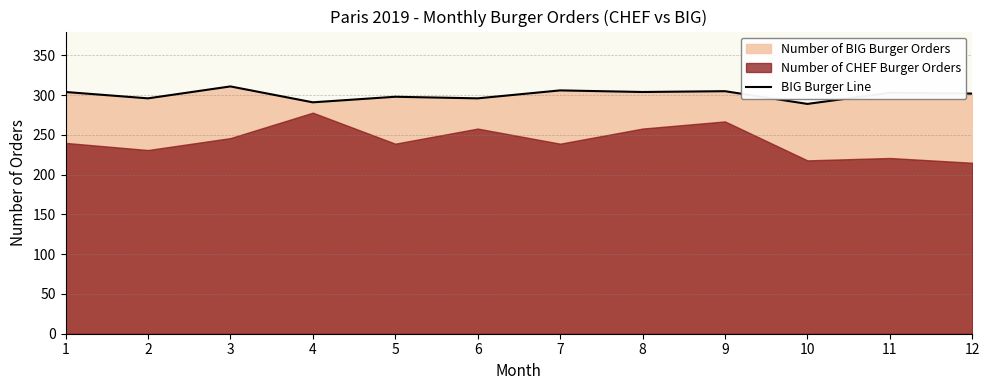

Rank the categories by value from highest to lowest.

3, 7, 9, 1, 8, 11, 12, 5, 2, 6, 4, 10